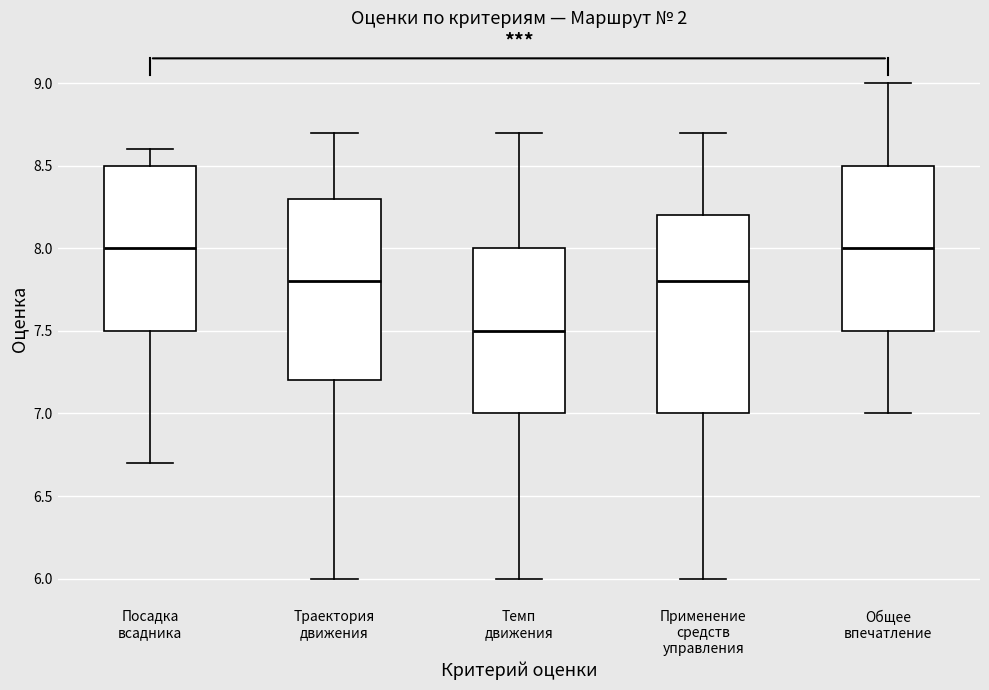

Which box has the lowest median line?

Темп движения